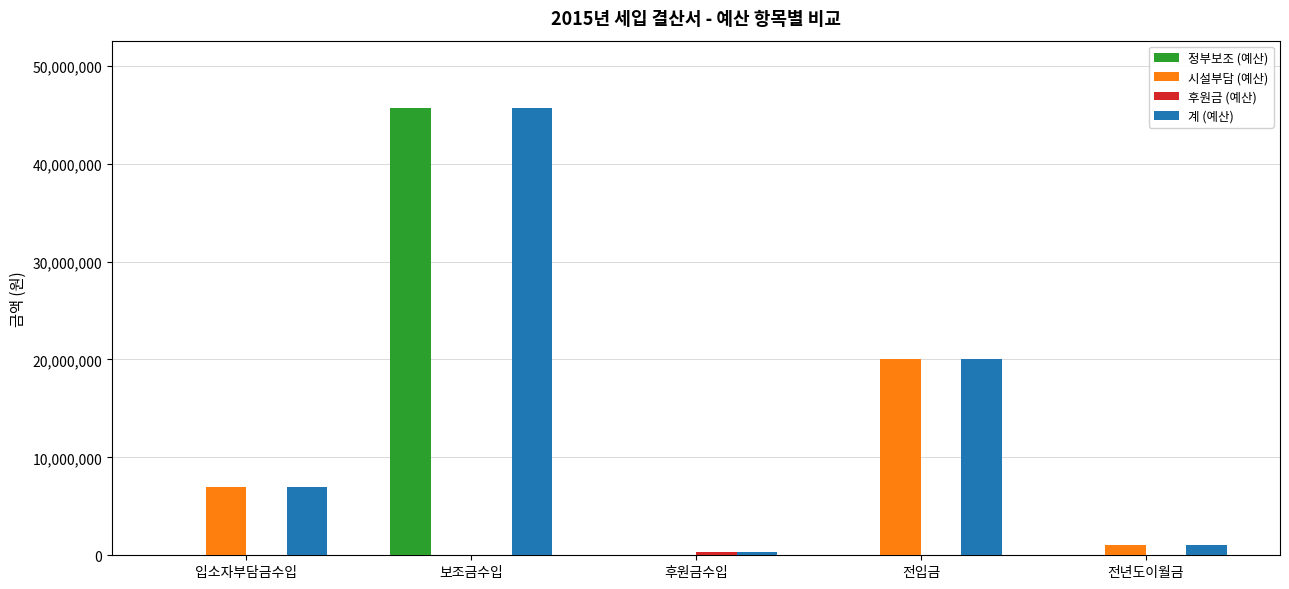

At which category is the sum across all series the highest?

보조금수입